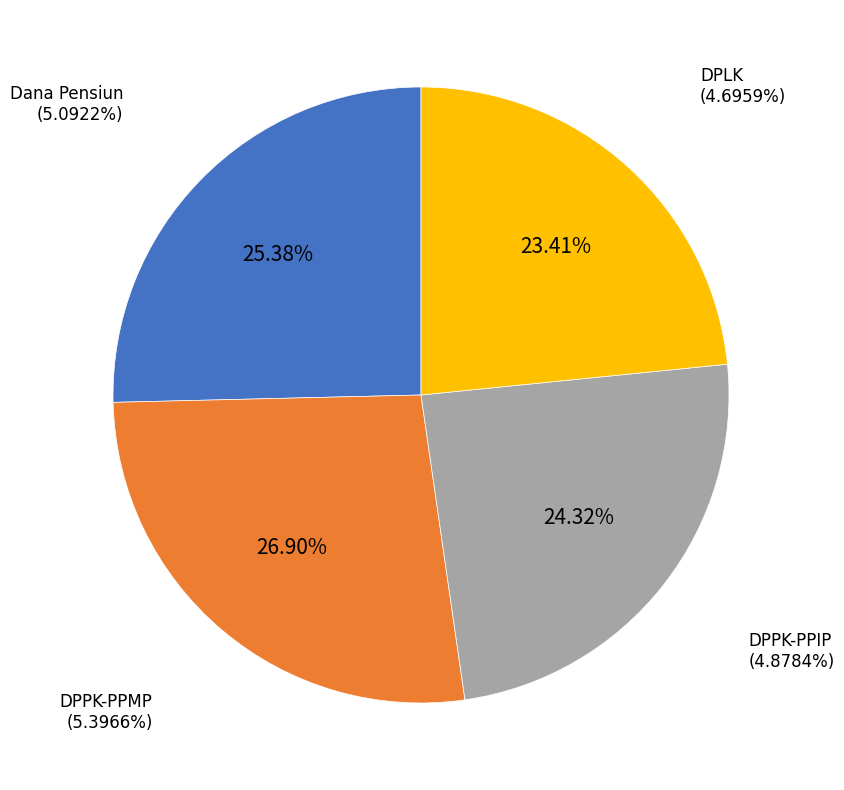

What percentage is the Dana Pensiun slice, to the nearest percent?

25%